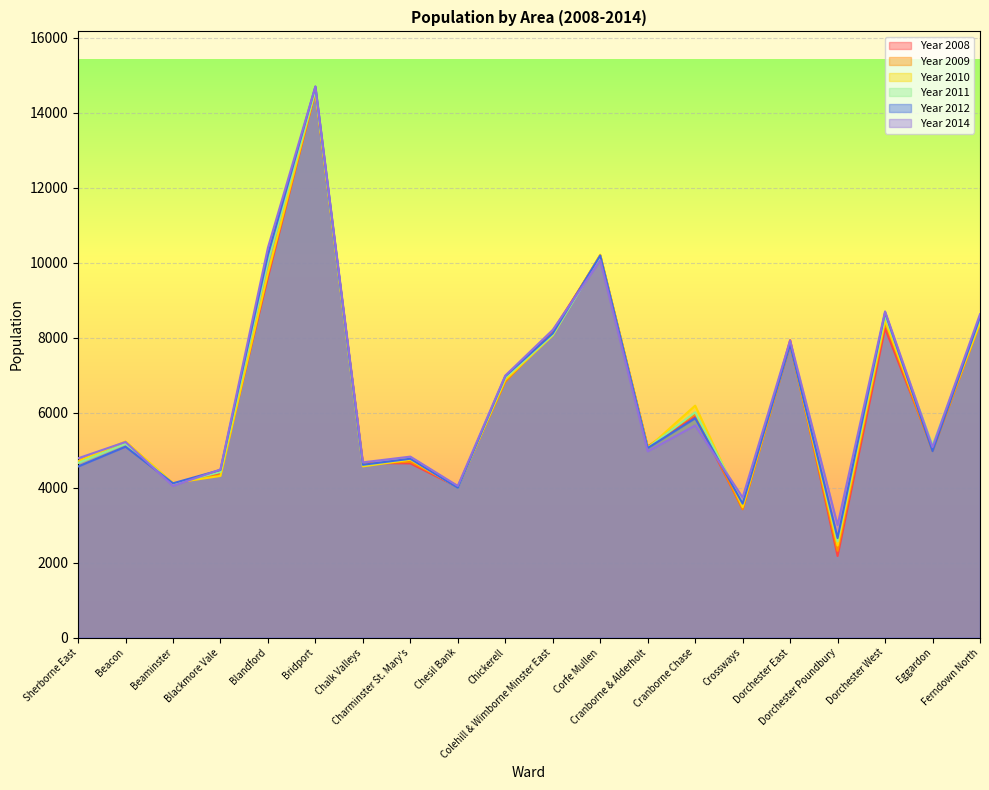

True or false: Year 2008 has more than 0 interior local peaks.

True